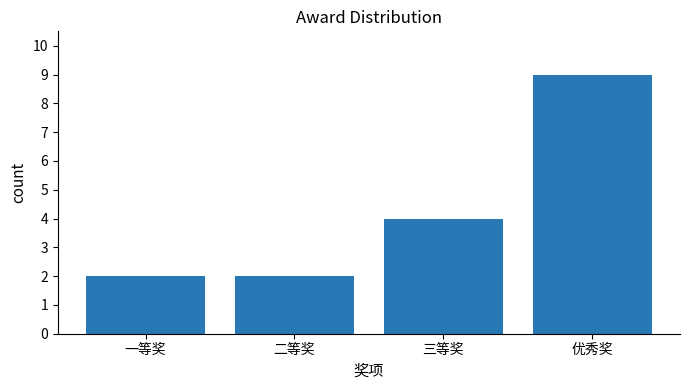

Approximately how many times larger is the value at 二等奖 compared to 三等奖?

0.5